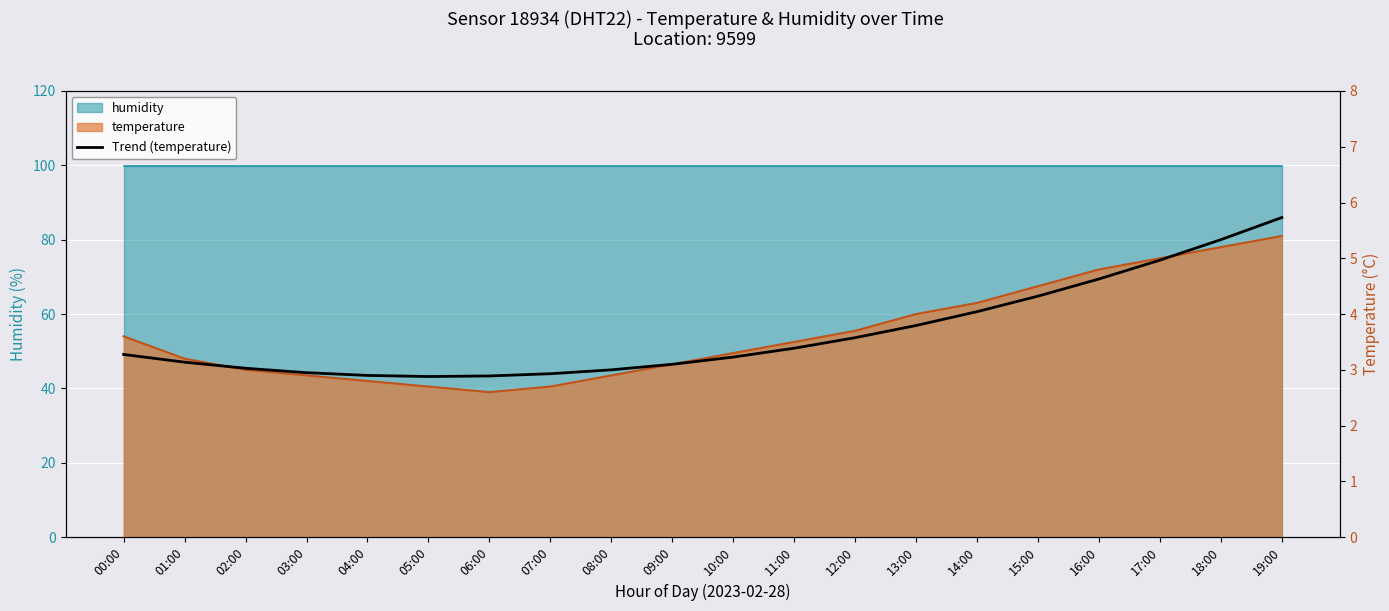

What is the value of the 17th point from the left?

4.6